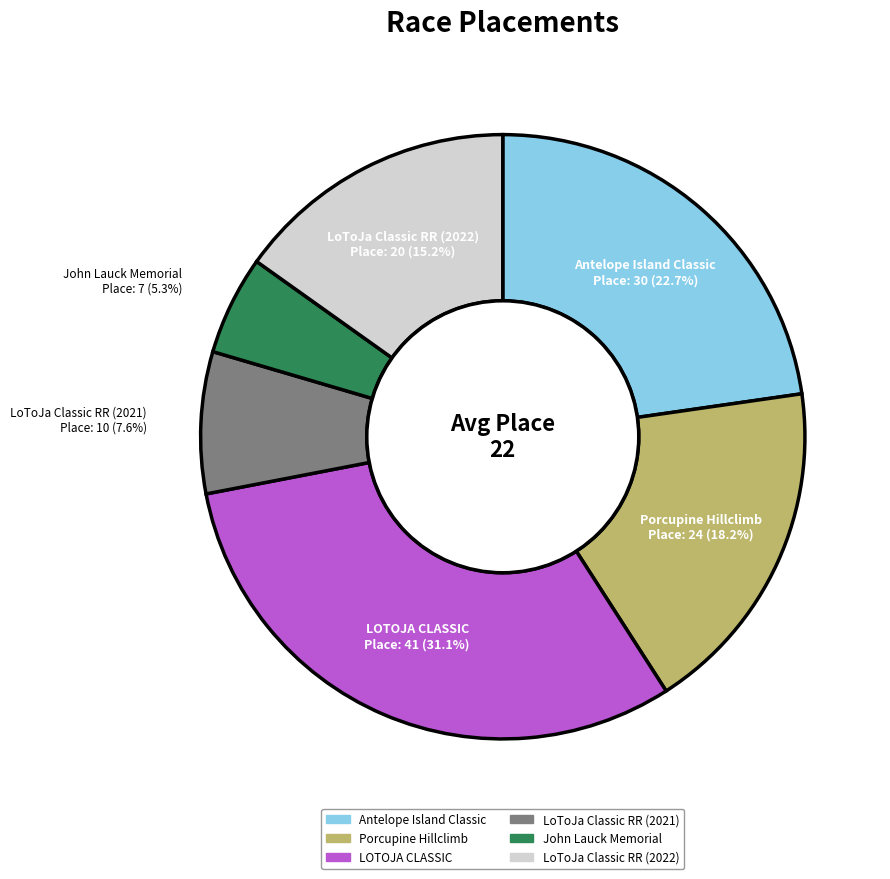

To the nearest percent, what portion does LOTOJA CLASSIC represent?

31%